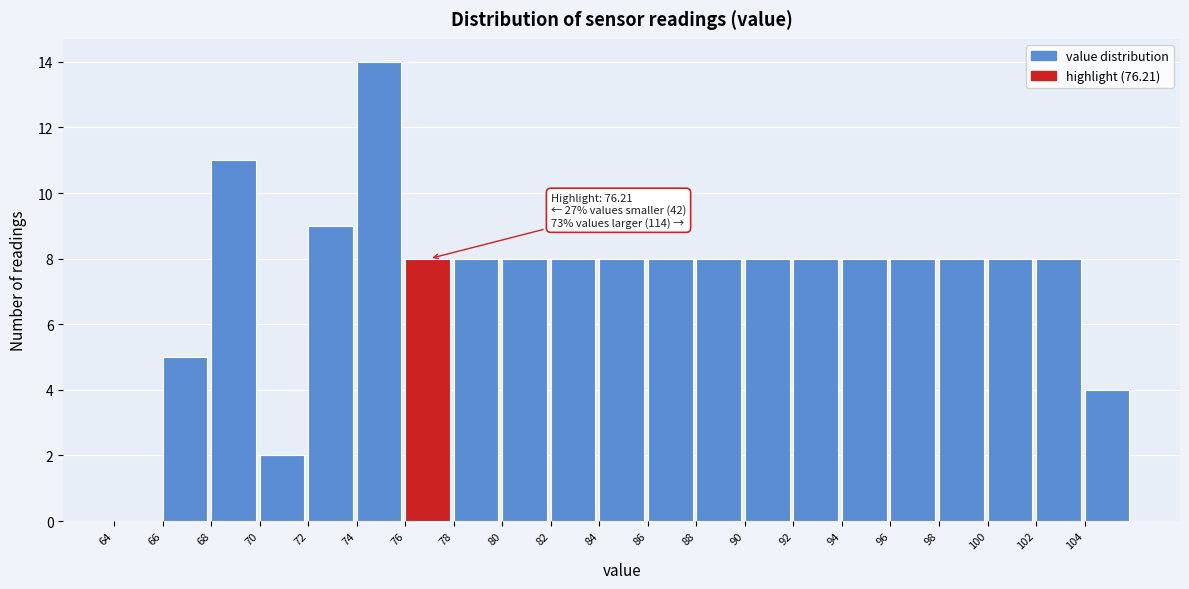

Over which range of the x-axis is the bar tallest?

74 to 76